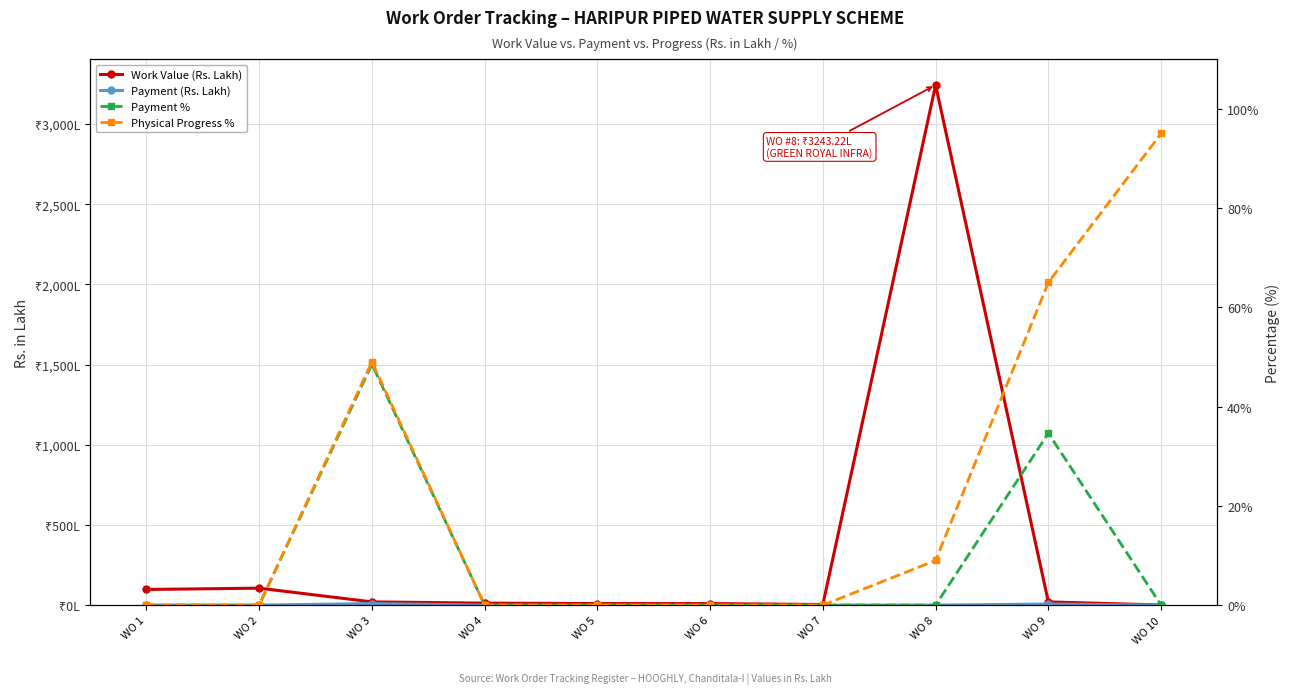

The Payment % series shows 65.1 at WO 3. True or false?

False